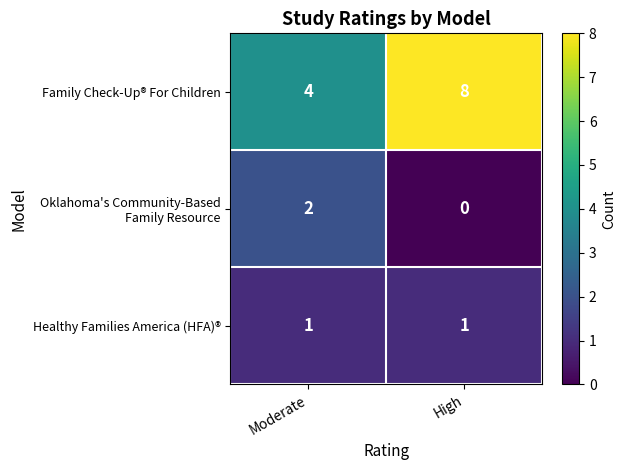

The Healthy Families America (HFA)® series shows 1 at High. True or false?

True